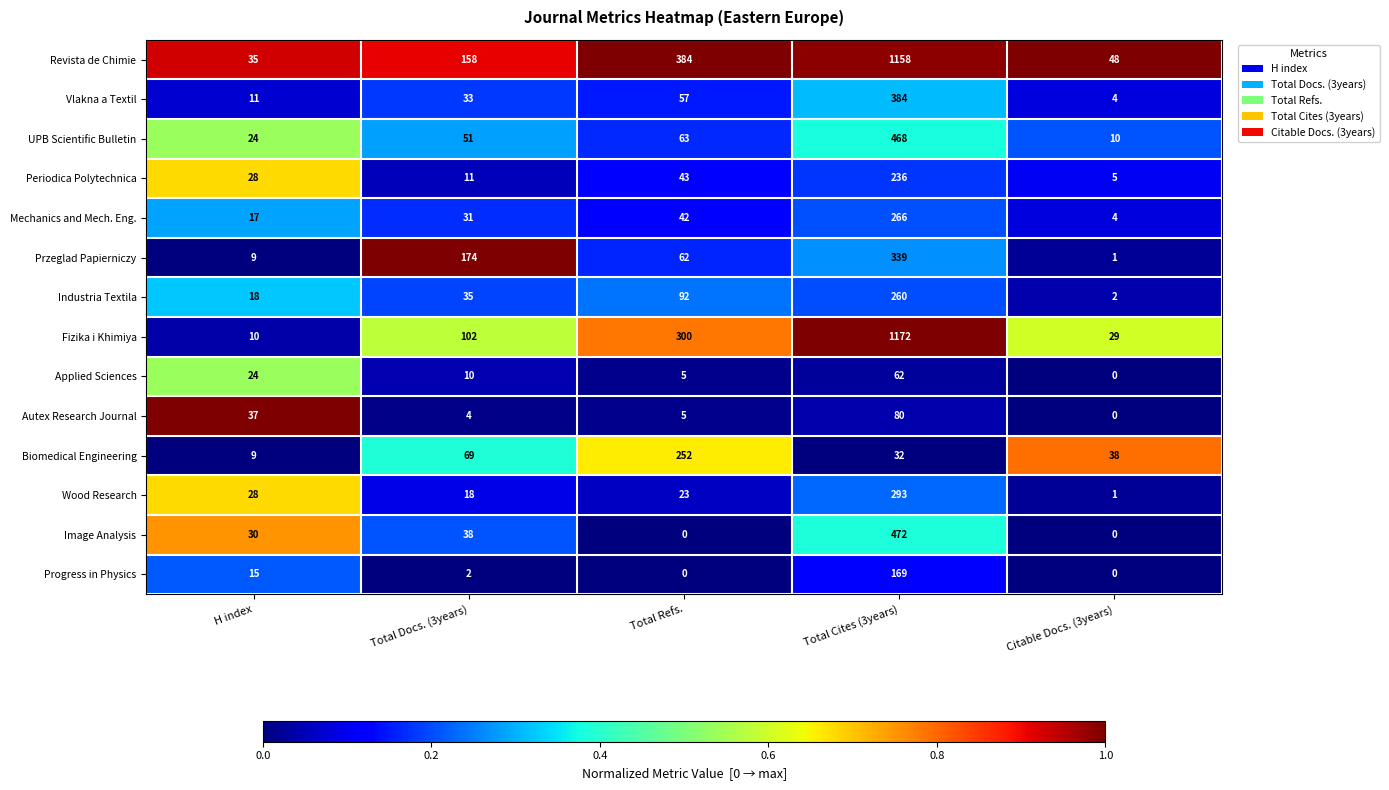

Which label corresponds to the largest value in the chart?

Total Cites (3years)